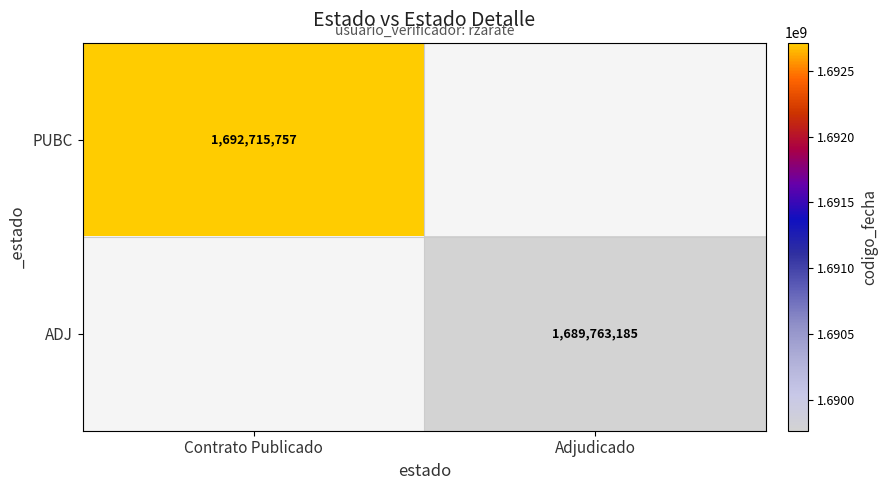

True or false: ADJ has a value of 1689763185 at Adjudicado.

True